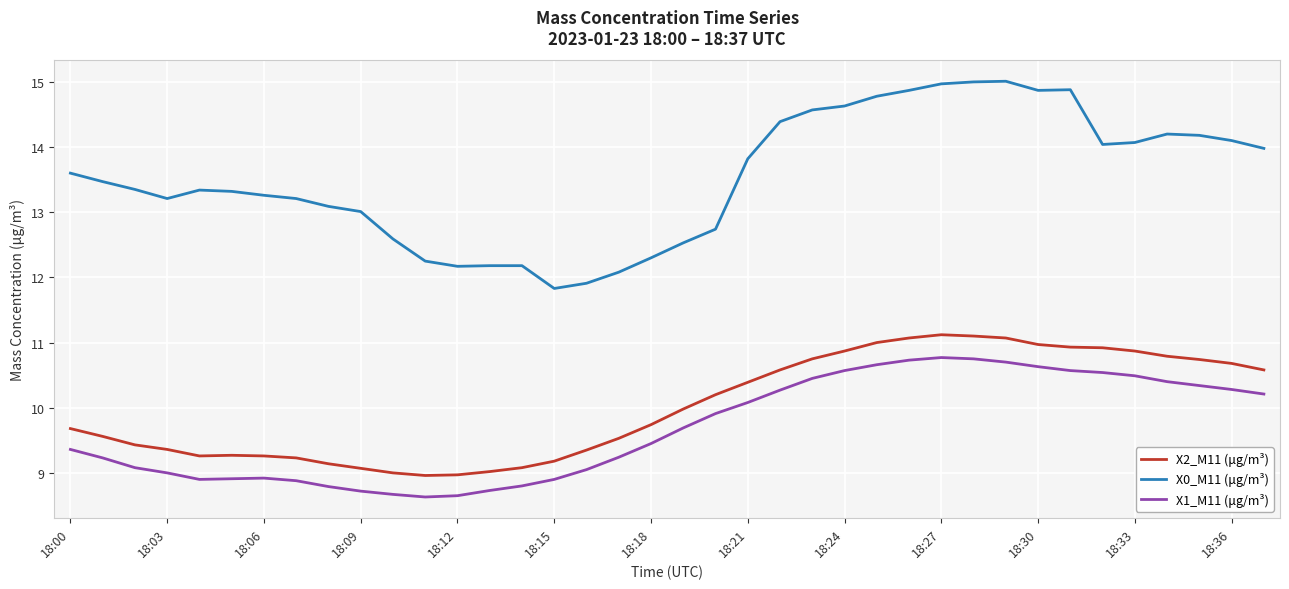

How many series are shown in this chart?

3